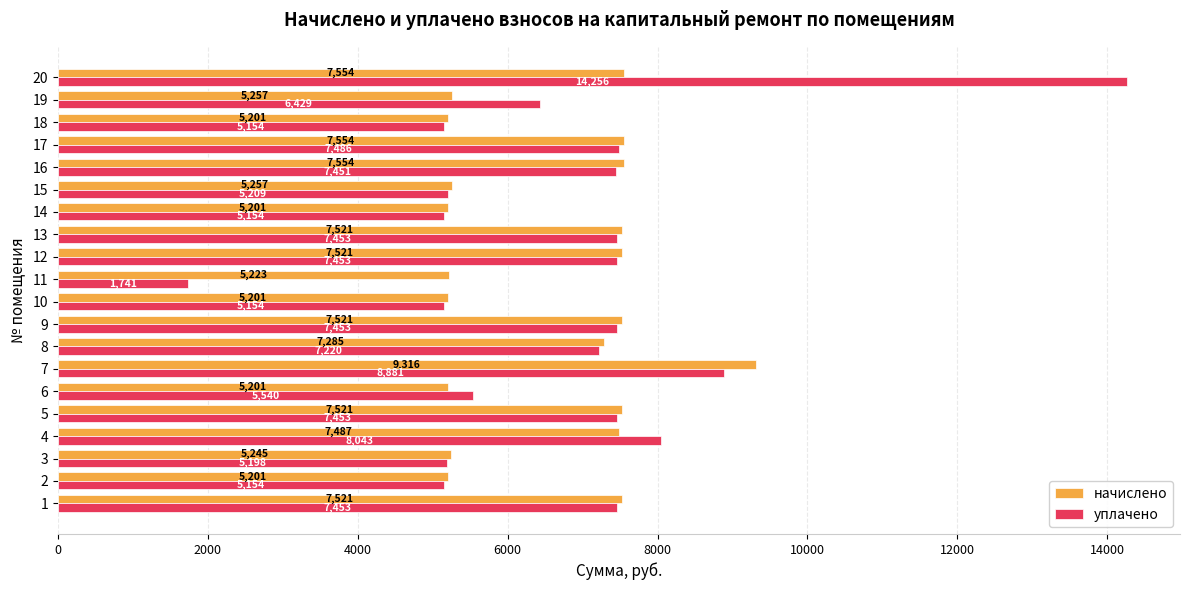

How many values in the начислено series exceed 7486?

10